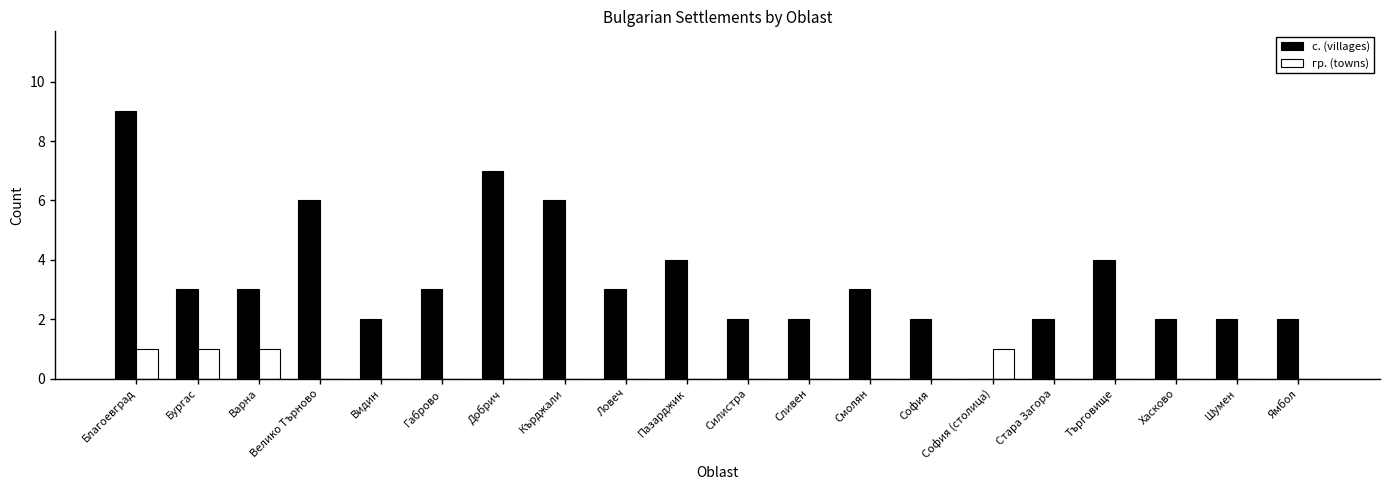

Which series has the largest total across all categories?

с. (villages)